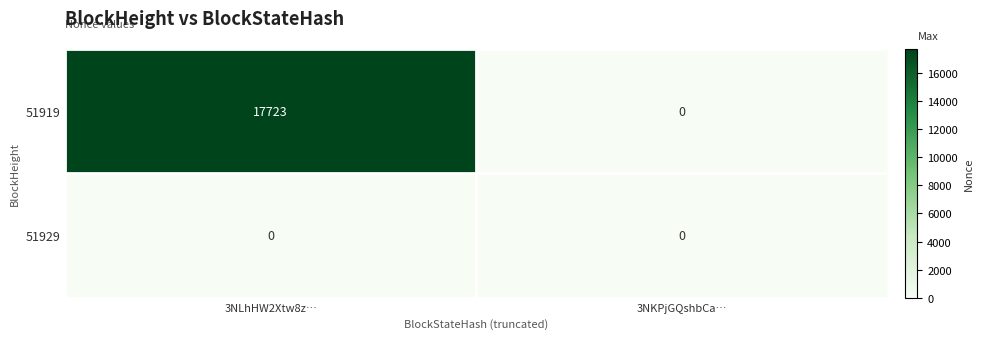

Which series has the largest range (max minus min)?

51919